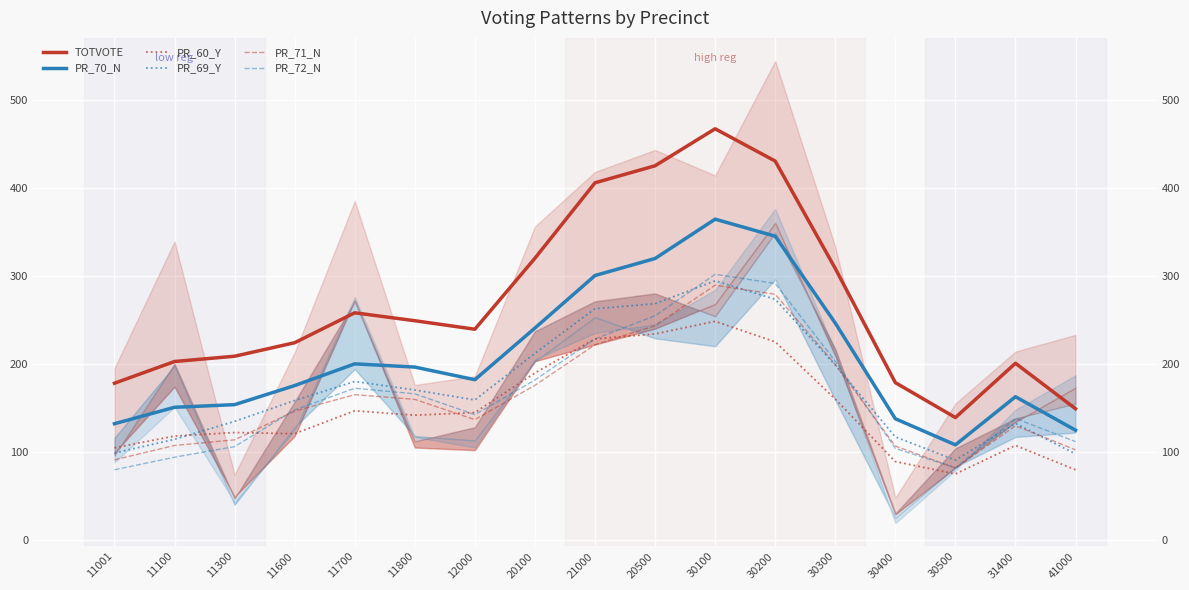

Read the TOTVOTE value at 30200.

430.3